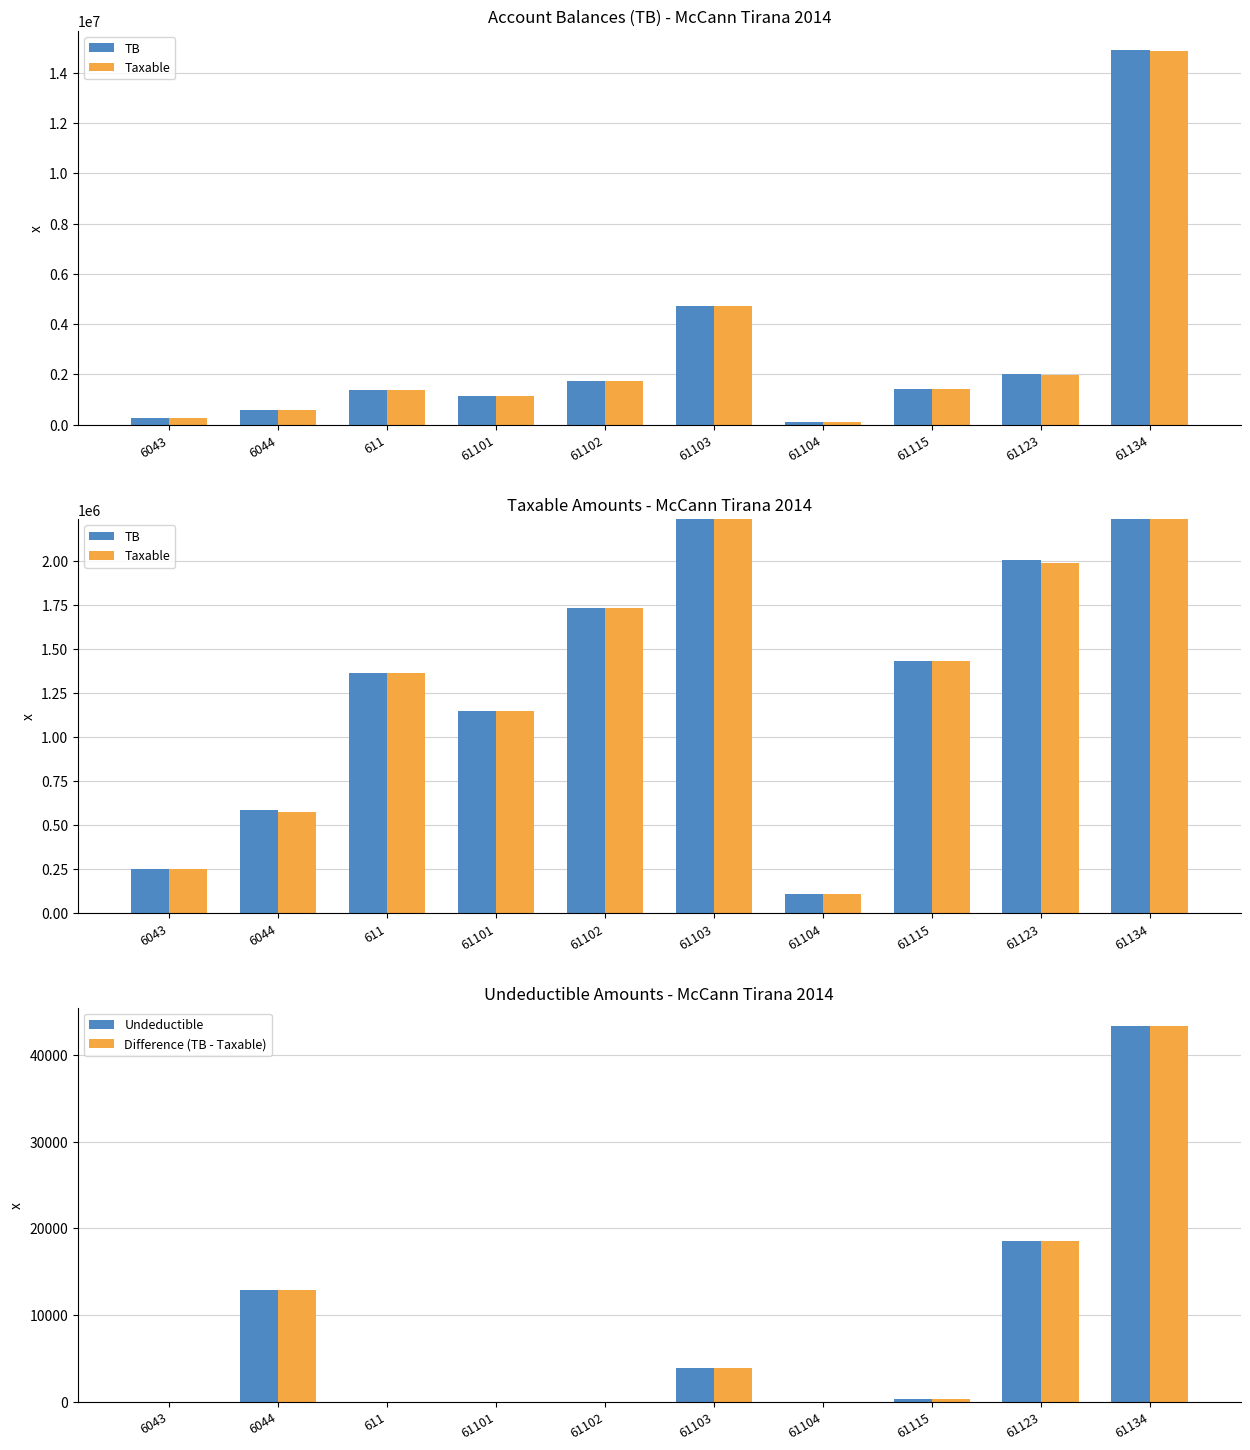

Reading right to left, list all the values displayed in this chart.

TB: 61134=14931158.8	61123=2010362.2	61115=1434003.2	61104=105900.0	61103=4735066.9	61102=1735151.5	61101=1149043.7	611=1366068.5	6044=588118.9	6043=250227.1
Taxable: 61134=14887859.8	61123=1991862.2	61115=1433753.2	61104=105900.0	61103=4731146.9	61102=1735151.5	61101=1149043.7	611=1366068.5	6044=575296.9	6043=250227.1
Undeductible: 61134=43299.0	61123=18500.0	61115=250.0	61104=0.0	61103=3920.0	61102=0.0	61101=0.0	611=0.0	6044=12822.0	6043=0.0
Difference (TB - Taxable): 61134=43299.0	61123=18500.0	61115=250.0	61104=0.0	61103=3920.0	61102=0.0	61101=0.0	611=0.0	6044=12822.0	6043=0.0